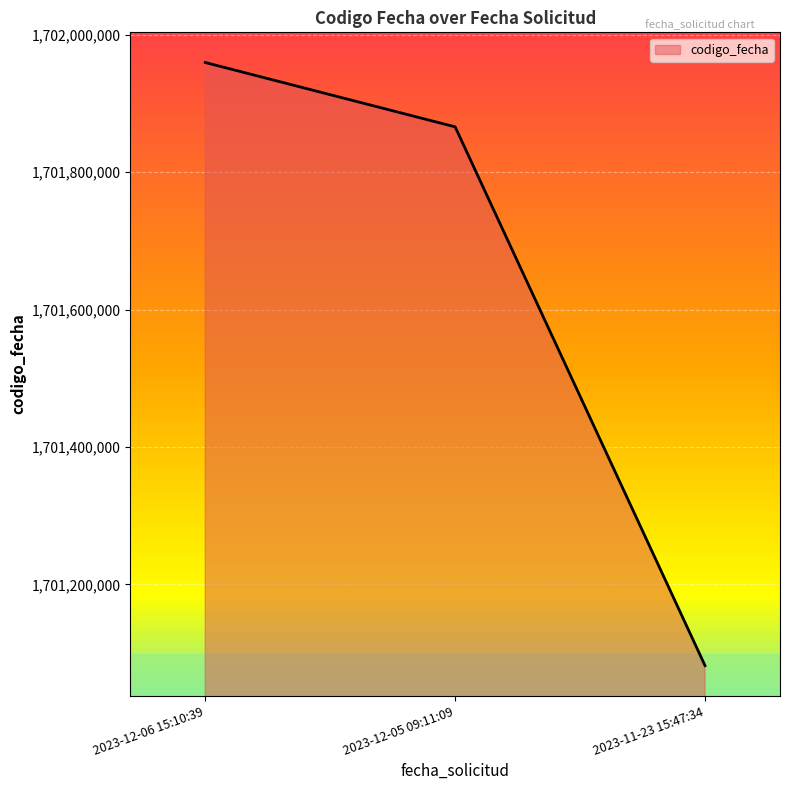

Count the number of data series in this chart.

1